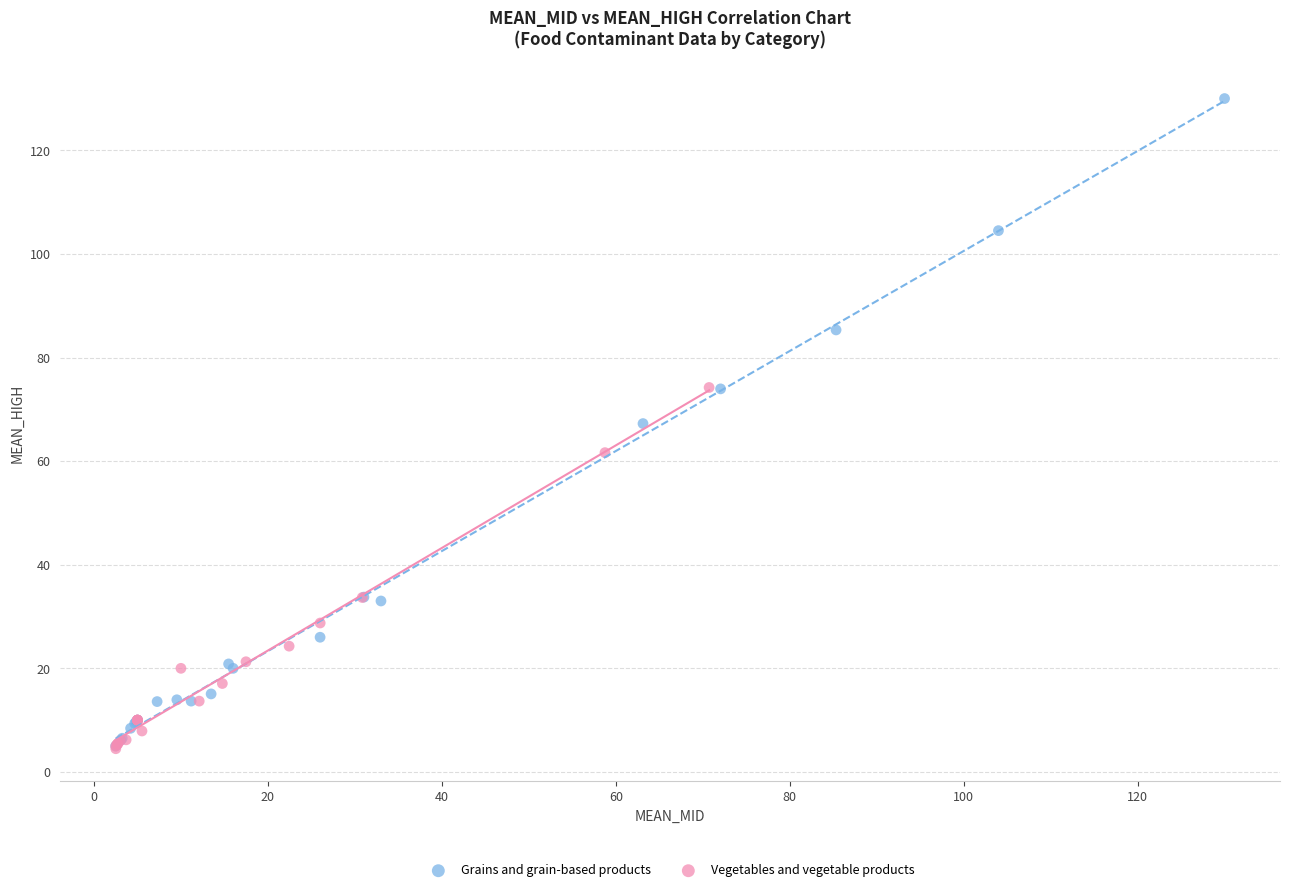

Which series reaches the maximum Y coordinate?

Grains and grain-based products